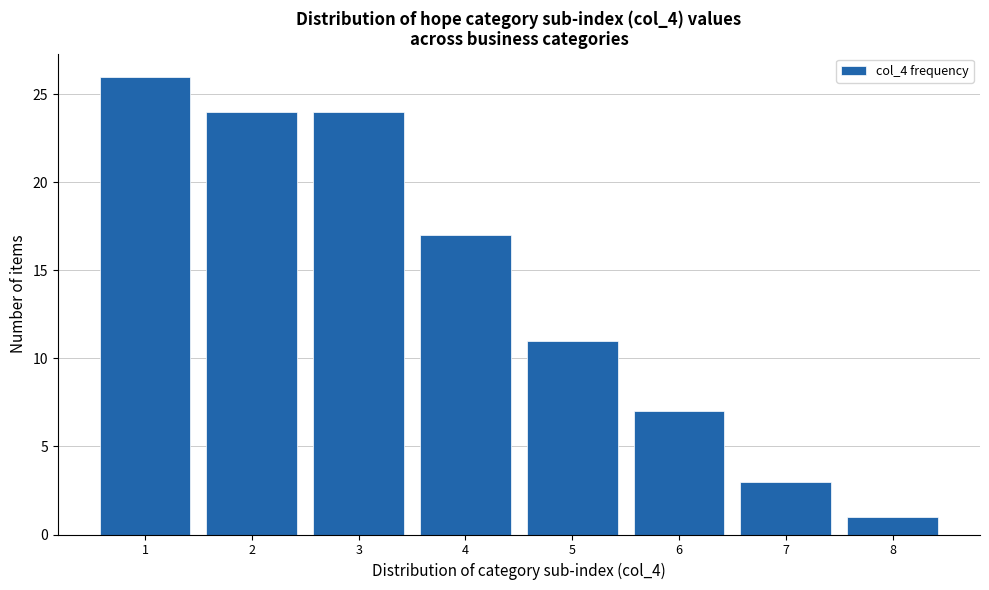

Over which range of the x-axis is the bar tallest?

0.5 to 1.5